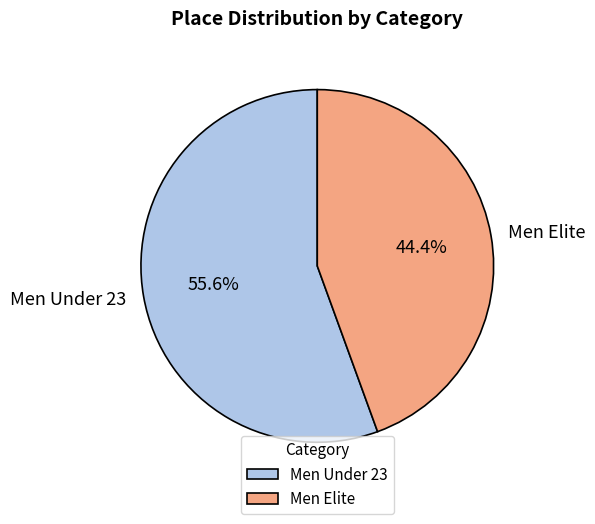

Approximately how many times larger is the value at Men Elite compared to Men Under 23?

0.8